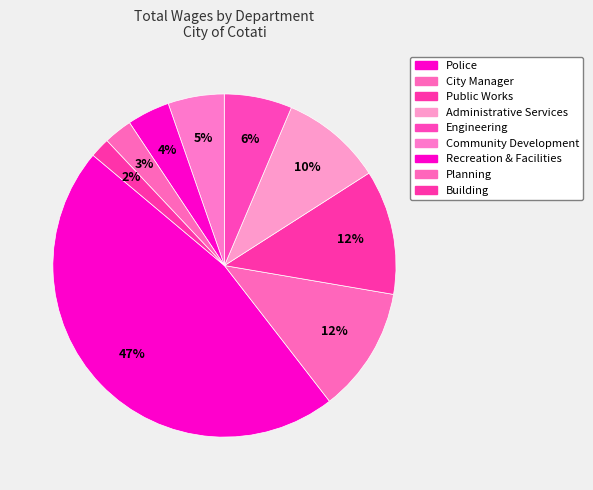

Is there a majority slice in this chart?

No